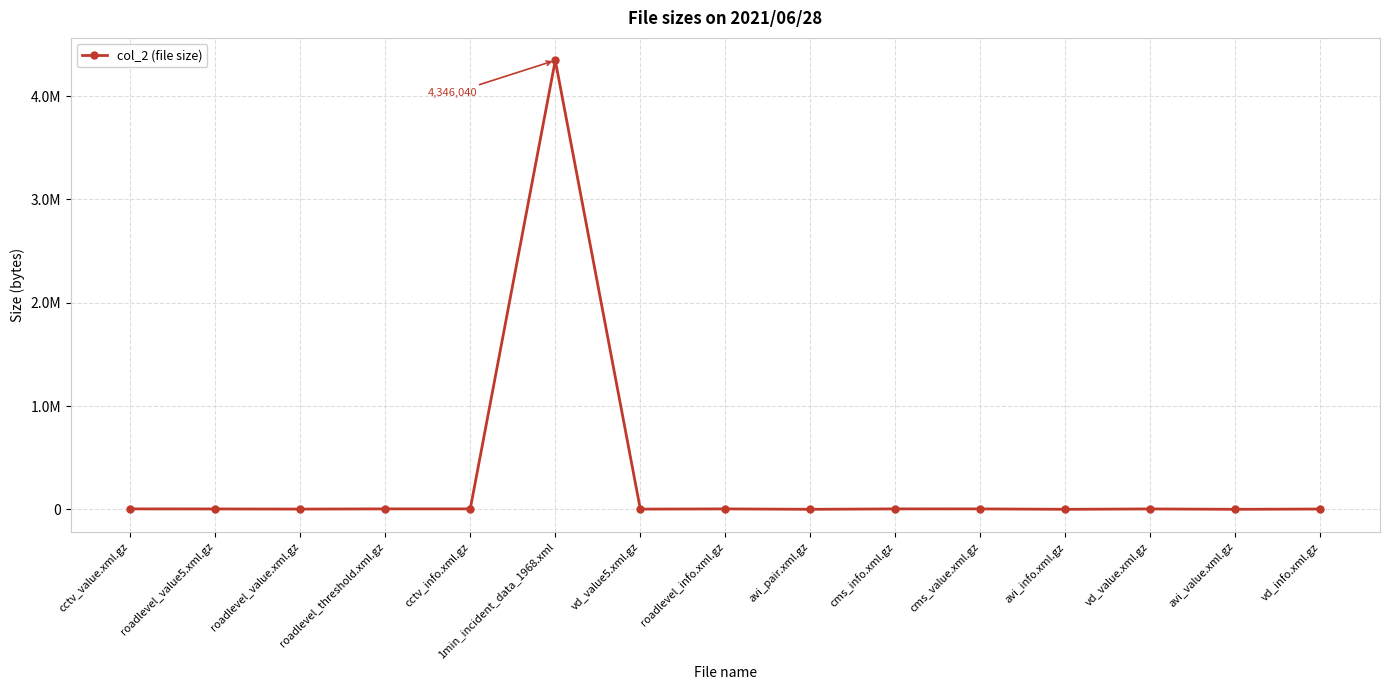

Approximately how many times larger is the value at cms_value.xml.gz compared to avi_info.xml.gz?

3.7